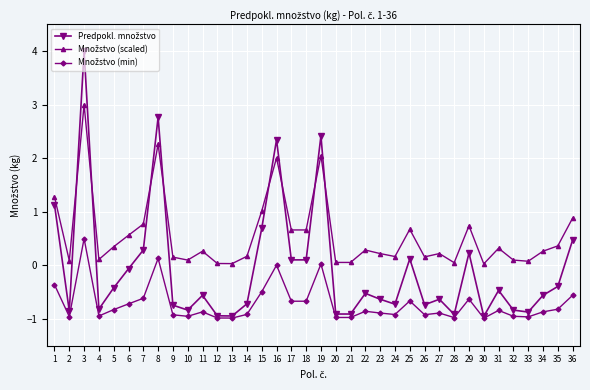

Which category has the highest value across all series?

3